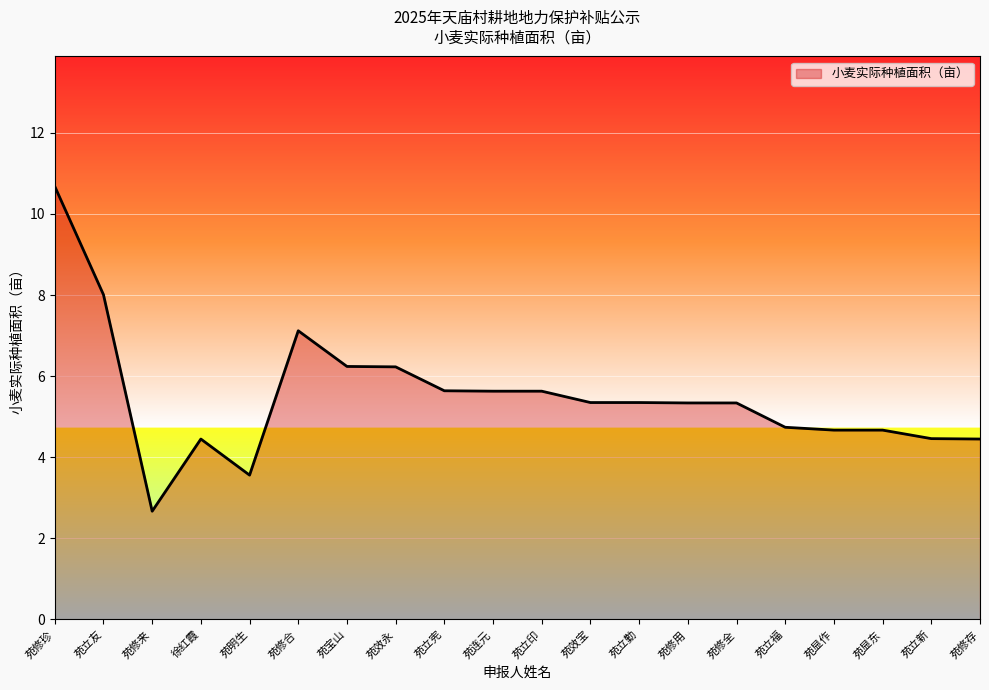

Approximately how many times larger is the value at 苑立友 compared to 苑修来?

3.0